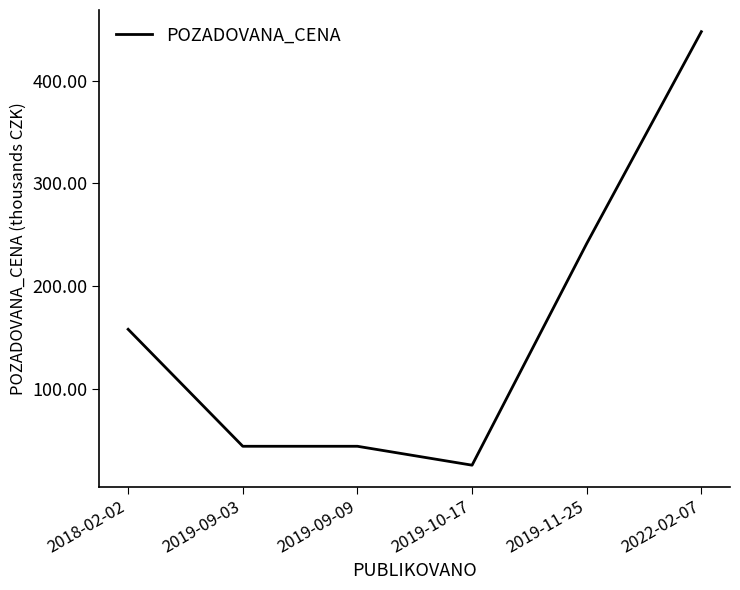

What is the sum of the values at 2019-09-09 and 2019-09-03?

88.4